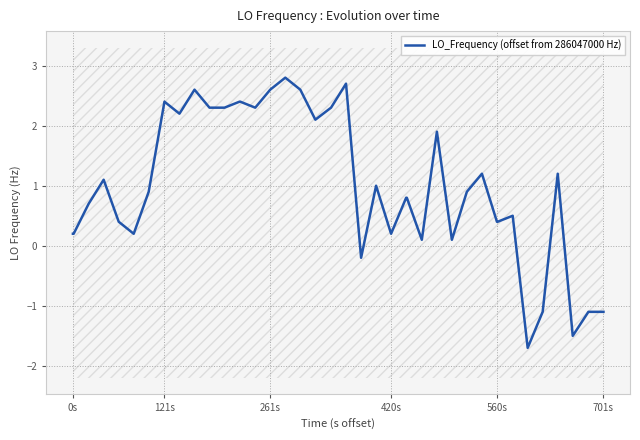

What is the maximum value shown in the chart?

2.8